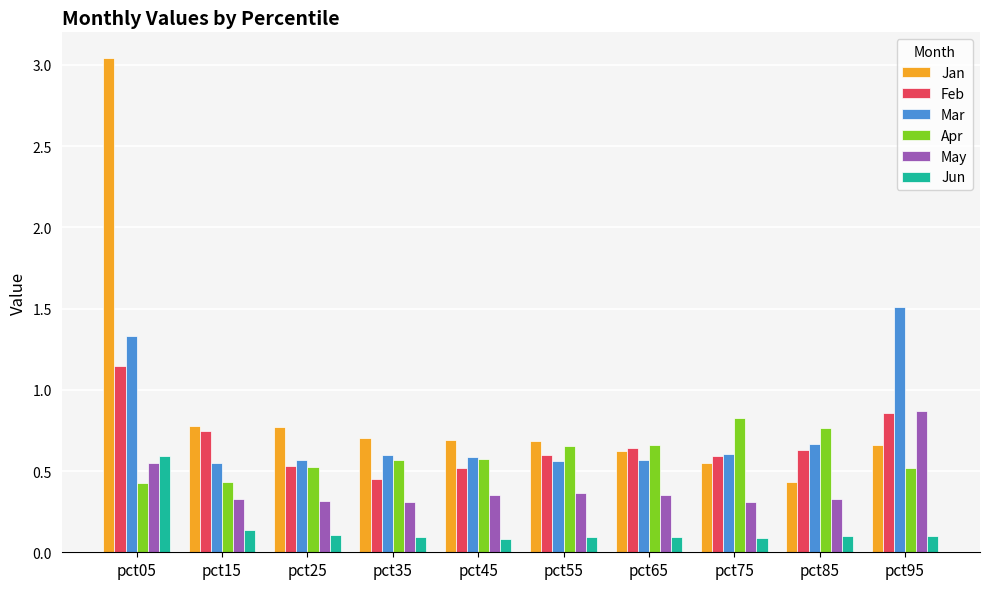

Which series has the widest spread of values?

Jan